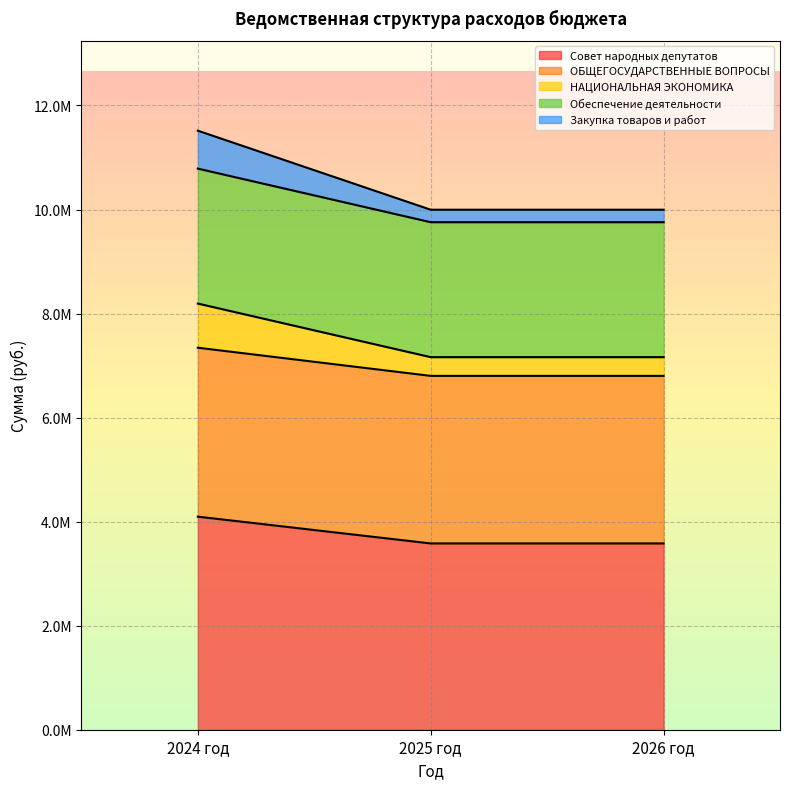

What are all the series names shown in the legend?

Совет народных депутатов, ОБЩЕГОСУДАРСТВЕННЫЕ ВОПРОСЫ, НАЦИОНАЛЬНАЯ ЭКОНОМИКА, Обеспечение деятельности, Закупка товаров и работ